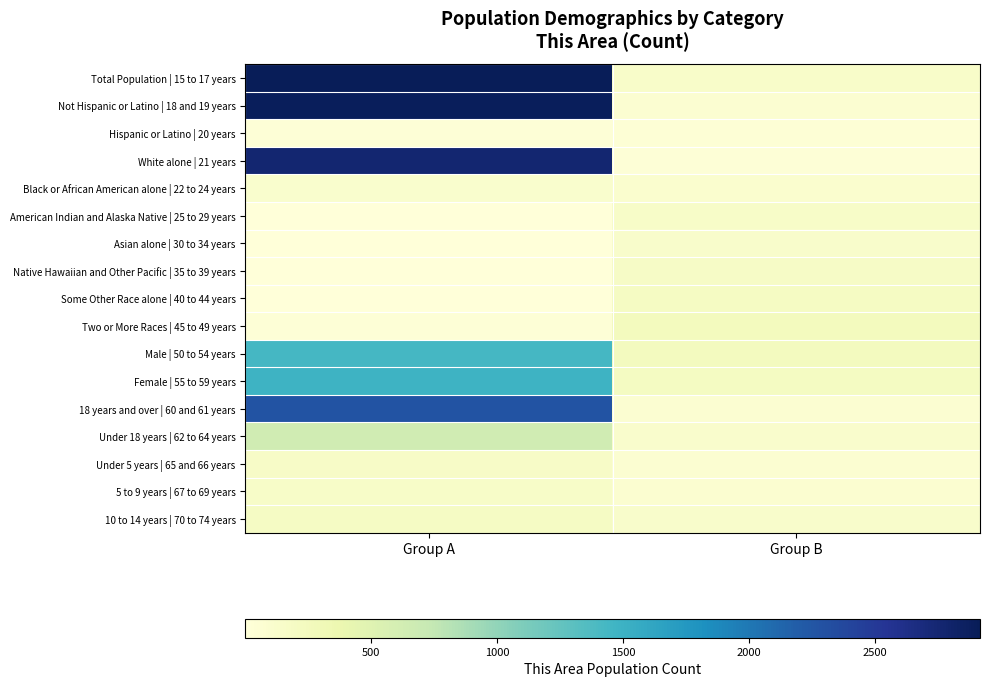

At which category does the chart reach its minimum across all series?

Group A